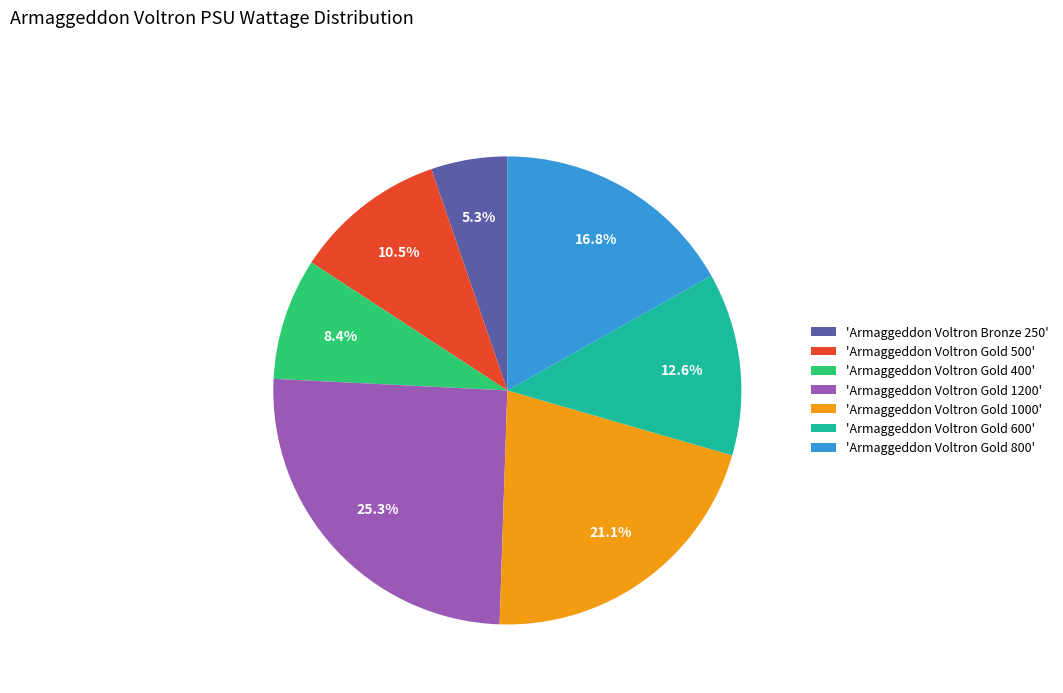

What is the largest slice in the pie chart?

'Armaggeddon Voltron Gold 1200'